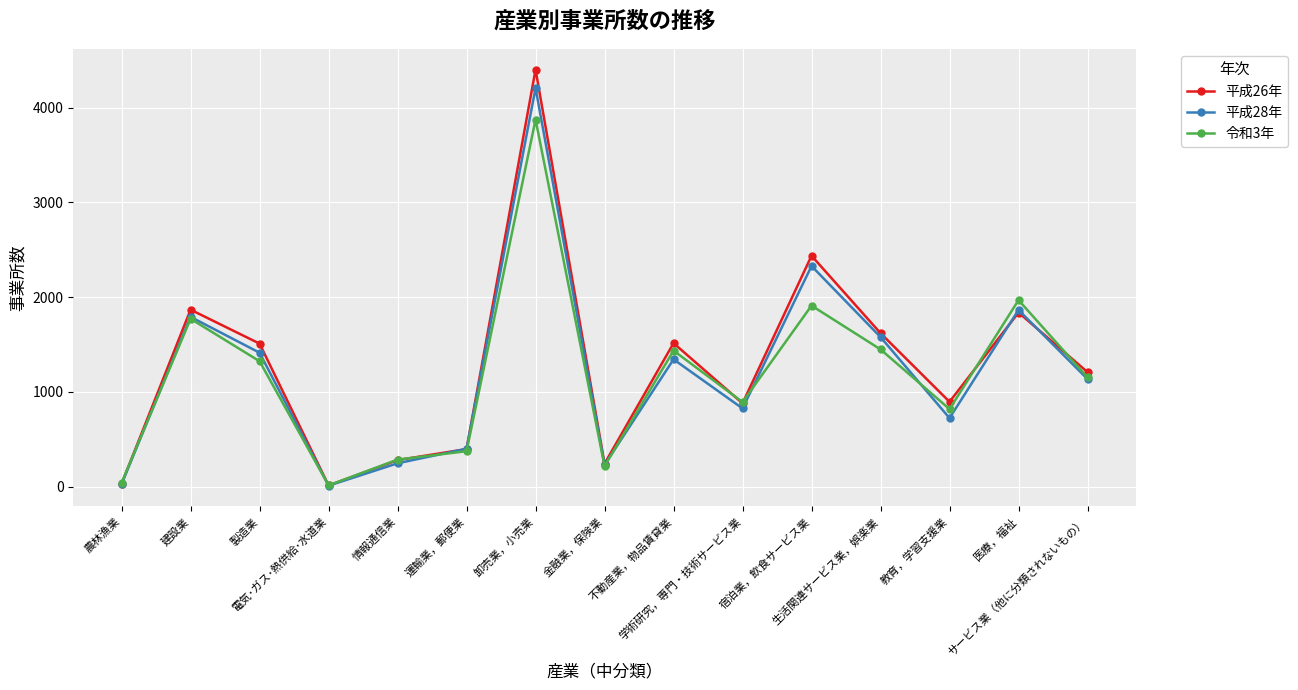

What is the label of the 5th point from the right?

宿泊業，飲食サービス業